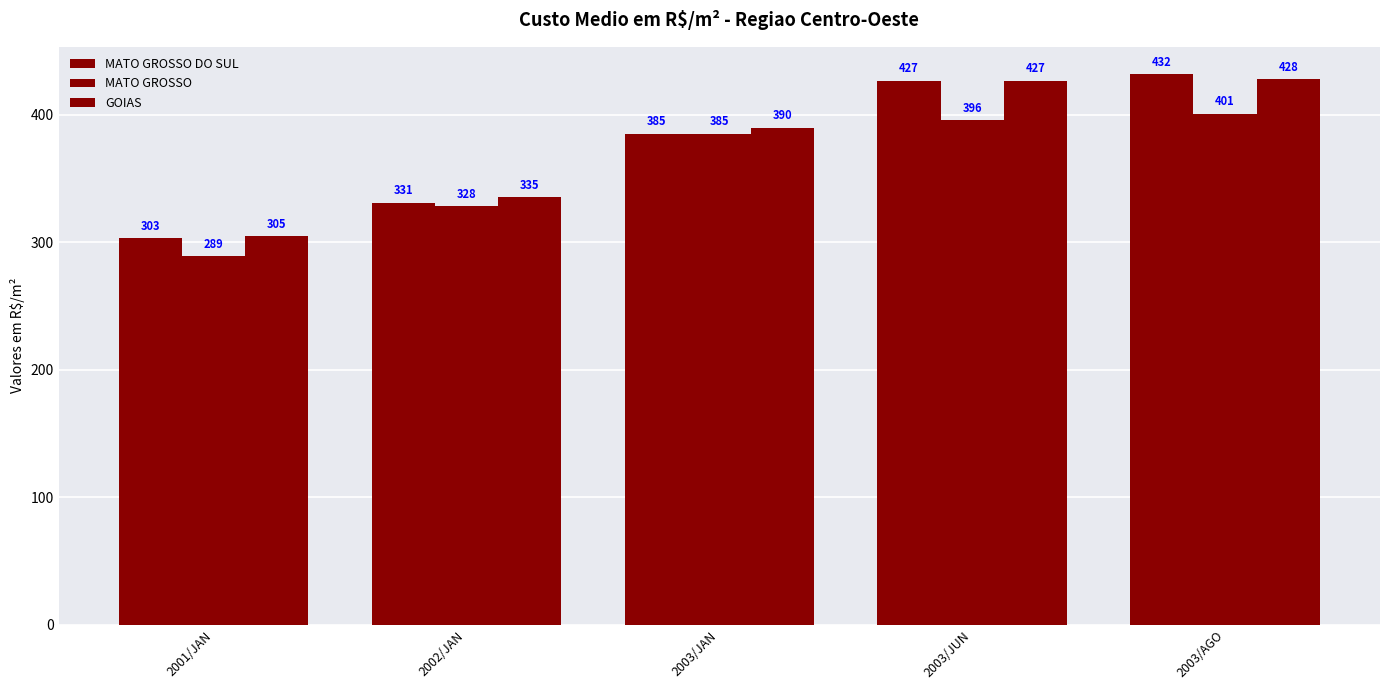

Count the number of data series in this chart.

3